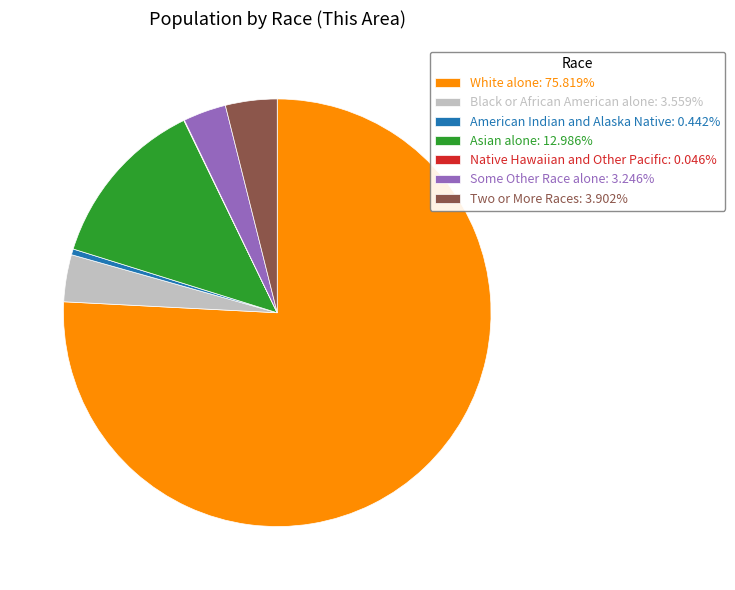

The American Indian and Alaska Native slice represents 0% of the pie. True or false?

True